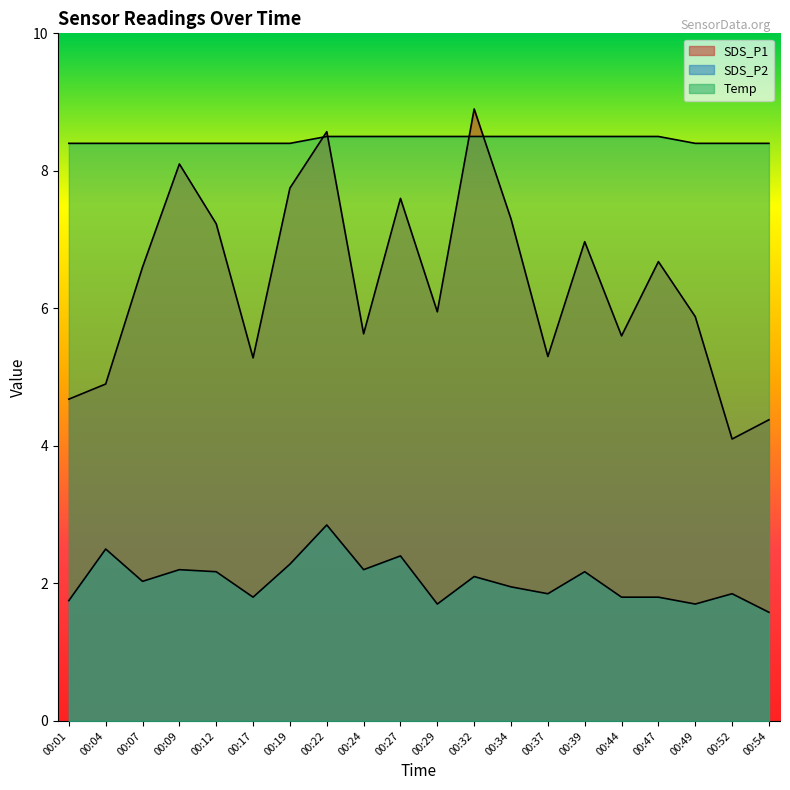

Where is the first local minimum for SDS_P2?

00:07